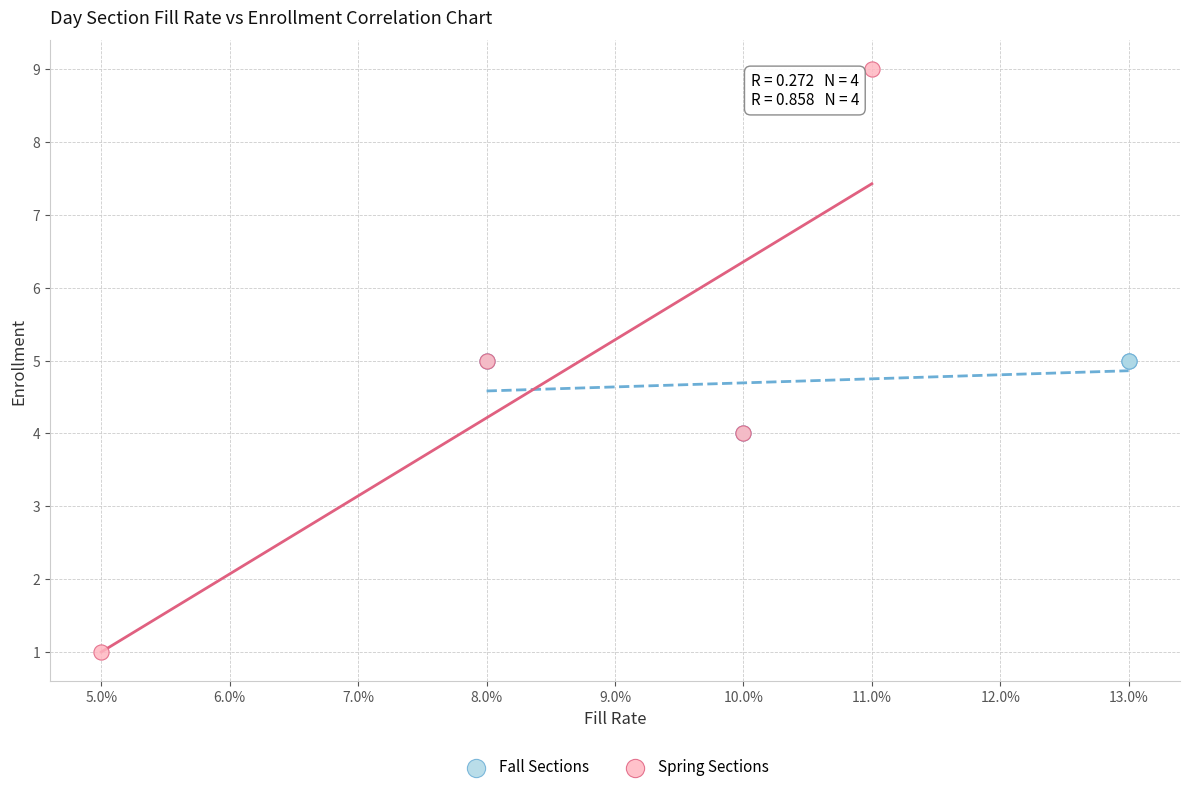

Which series reaches the maximum Y coordinate?

Spring Sections